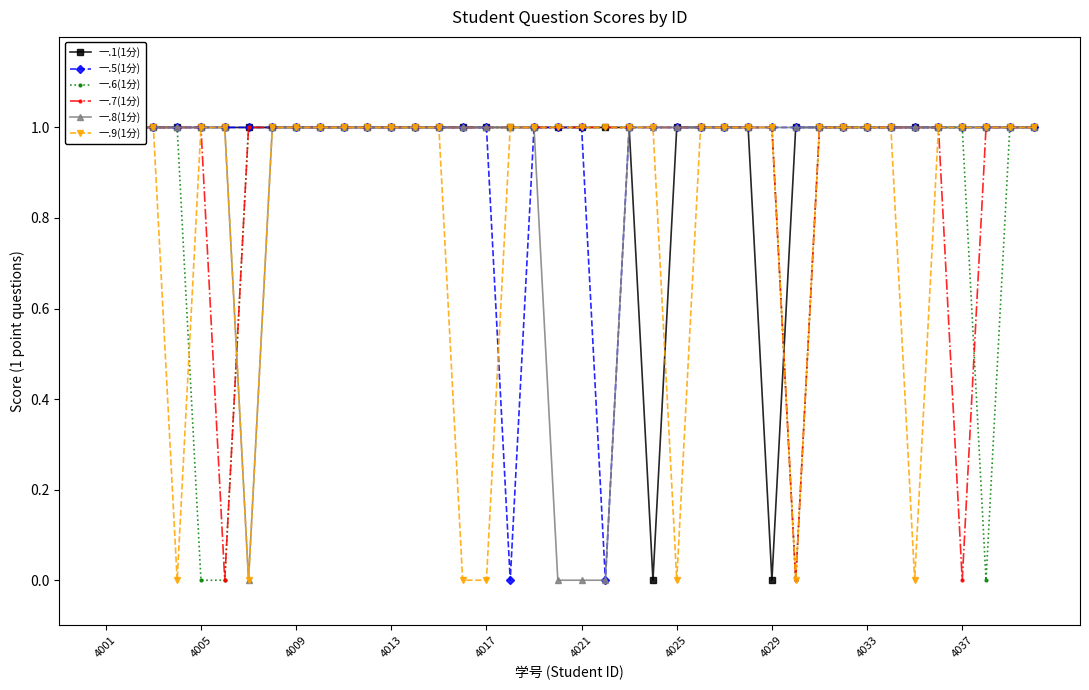

True or false: 一.9(1分) has a value of 1 at 4013.

True